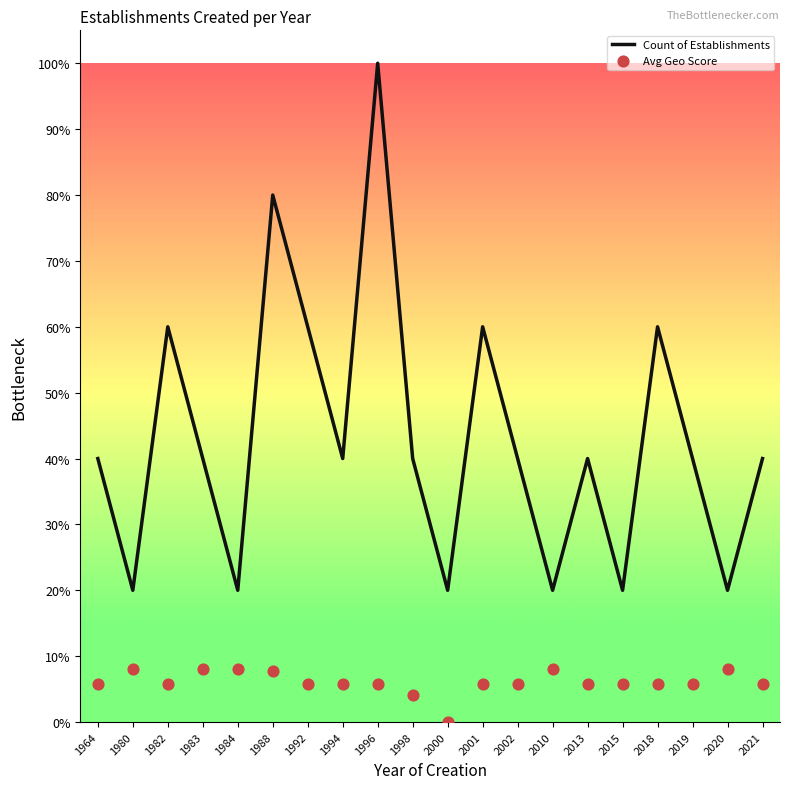

Which series reaches the minimum Y coordinate?

Avg Geo Score